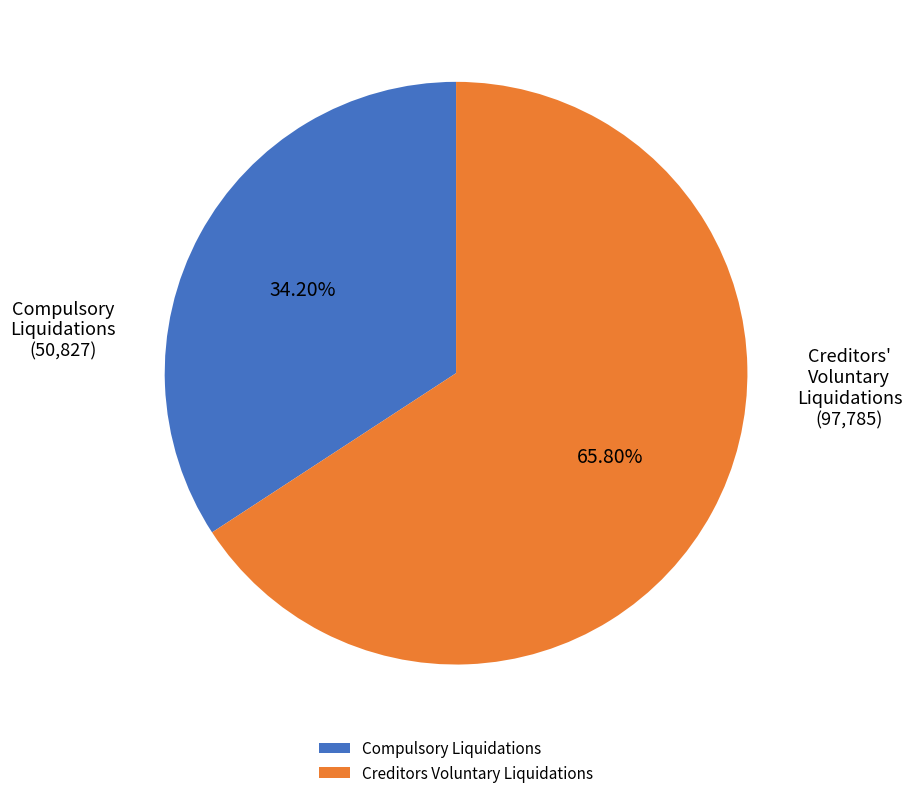

Is the sum of Creditors Voluntary Liquidations and Compulsory Liquidations greater than half?

Yes